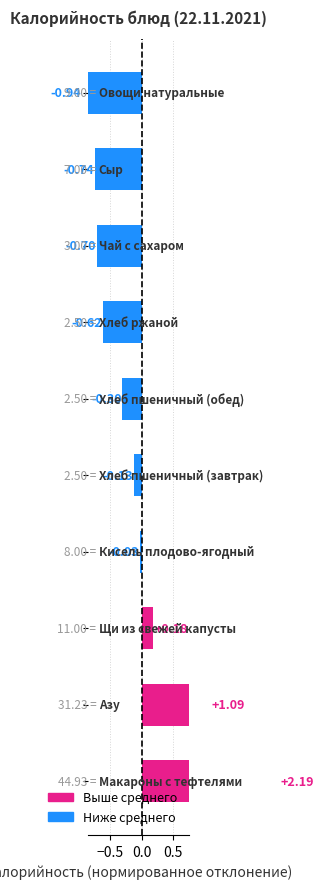

What is the smallest value displayed?

-0.9